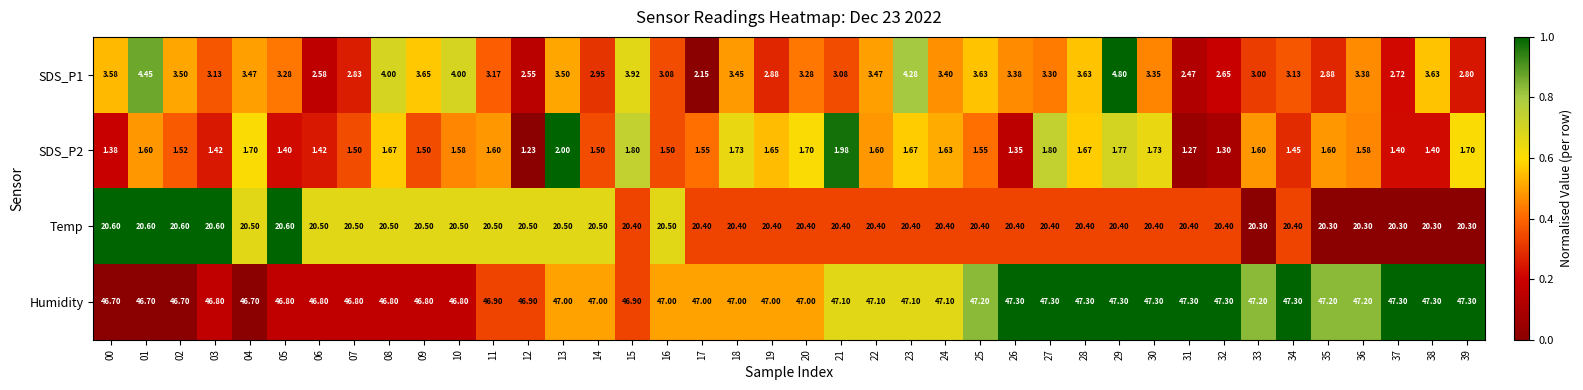

Which series has the largest total across all categories?

Humidity